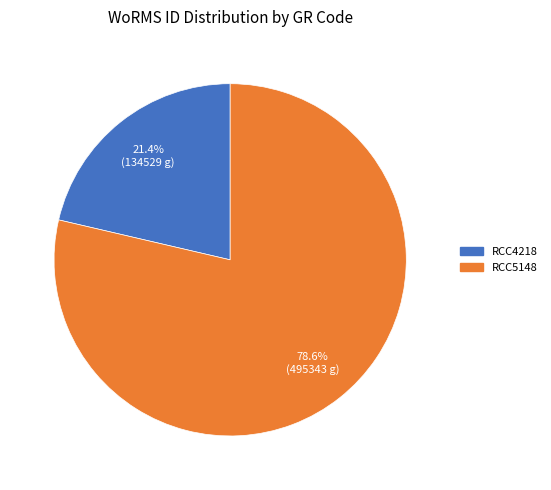

True or false: RCC5148 accounts for 67% of the total.

False